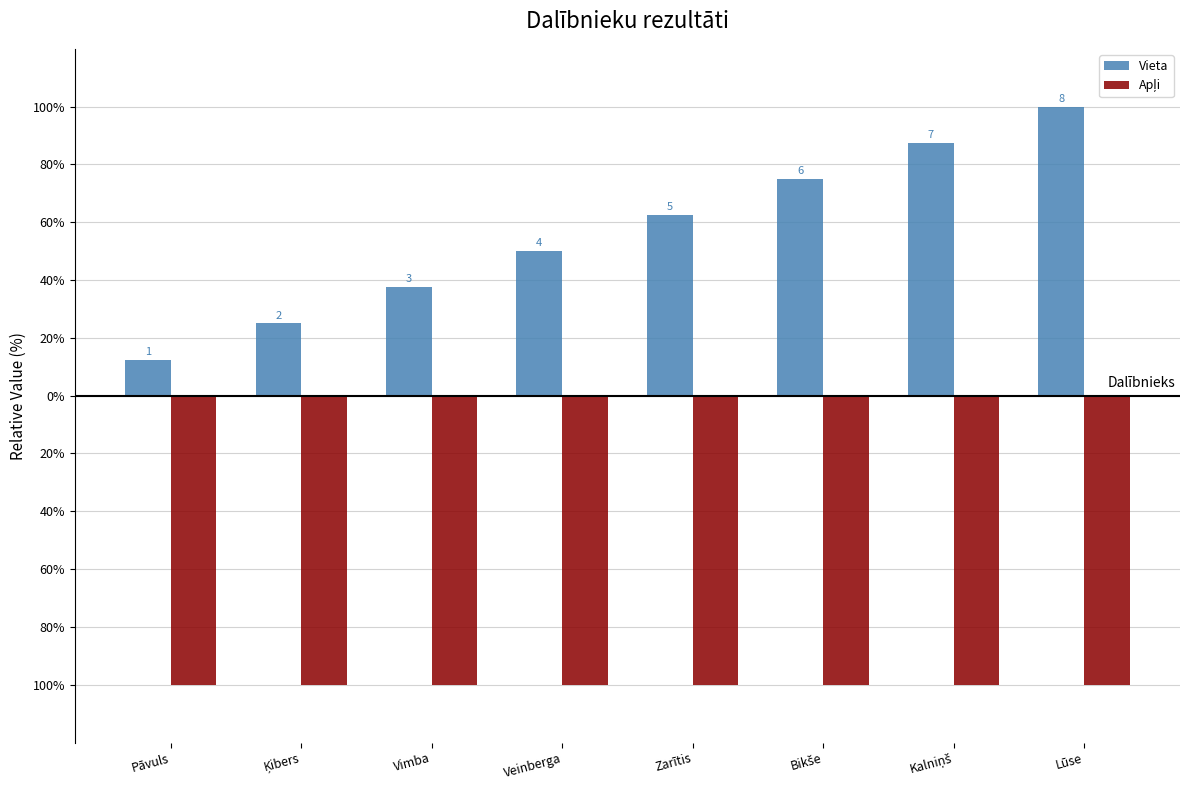

What is the approximate value of Vieta at Vimba?

37.5